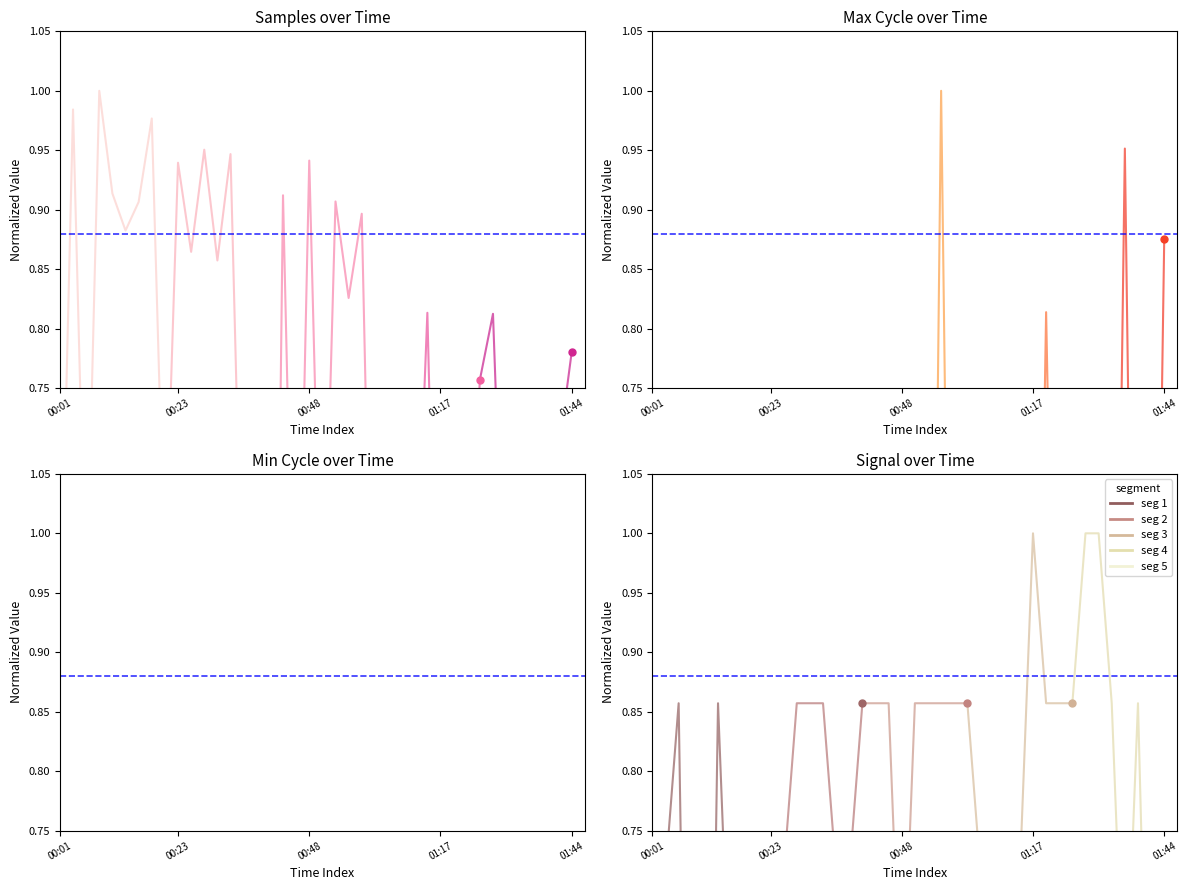

What is the total value across all series at 00:01?

0.6